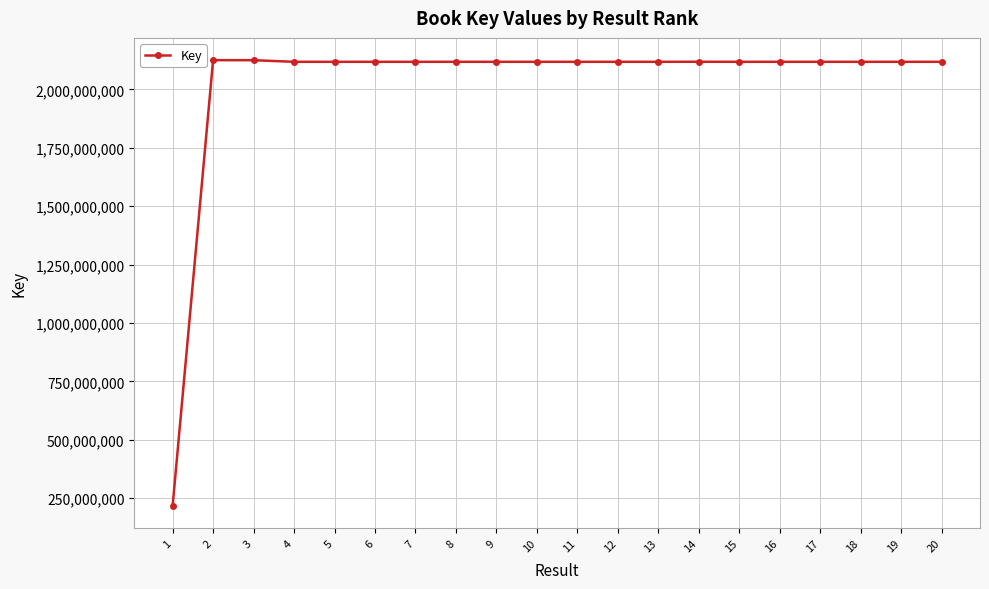

What is the maximum value shown in the chart?

2124886970